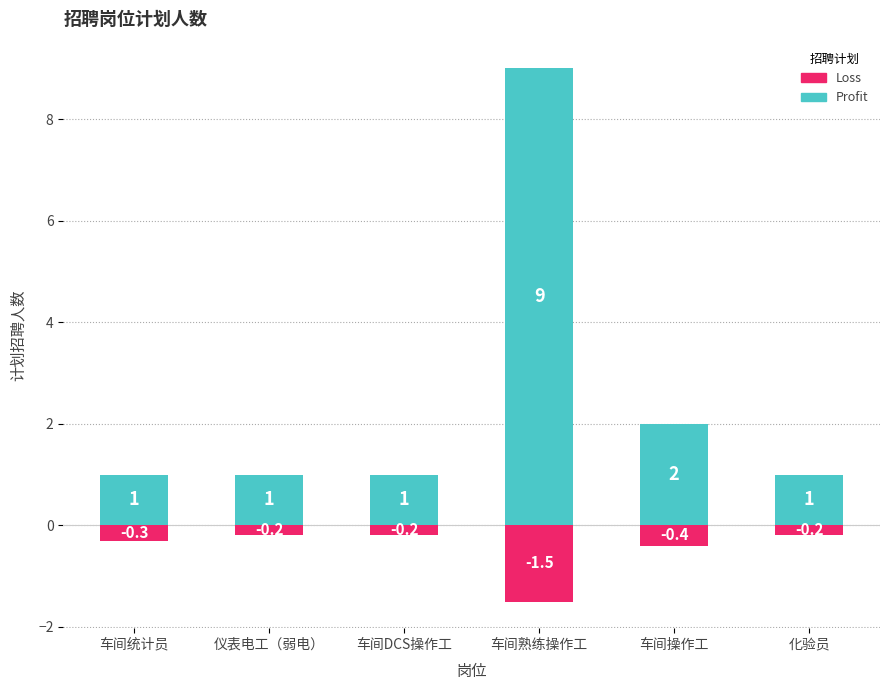

Is it true that Profit equals 1.0 at 车间统计员?

True